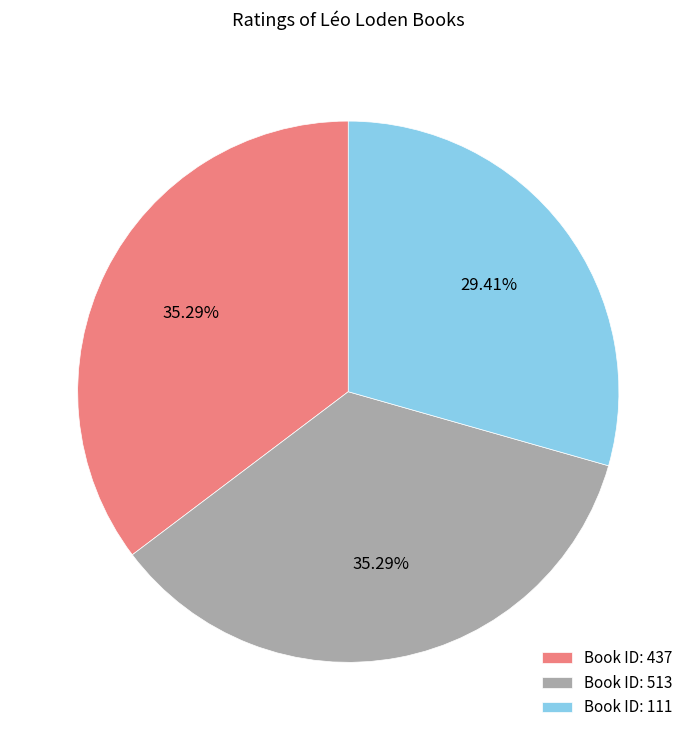

Between Book ID: 111 and Book ID: 437, which is larger?

Book ID: 437